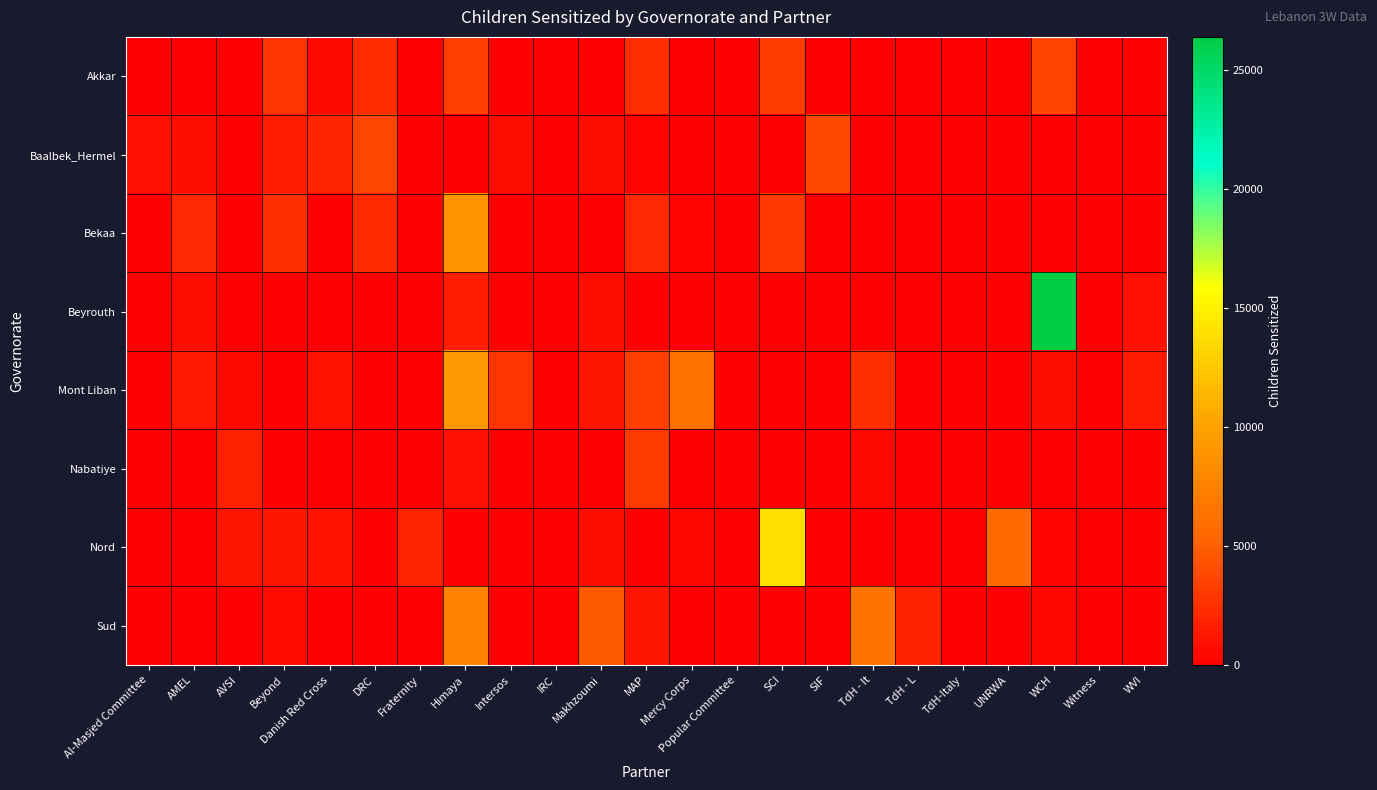

Which series has the widest spread of values?

Beyrouth